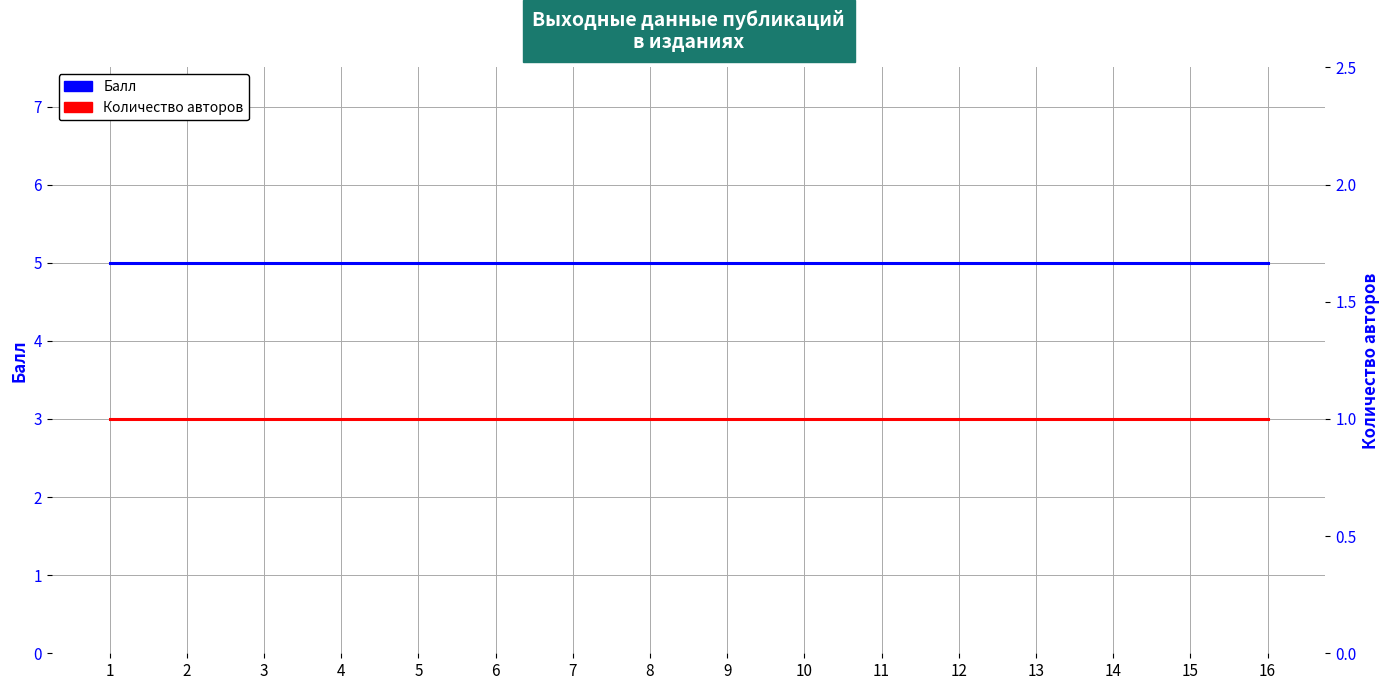

The value of Балл at 6 is 5. True or false?

True